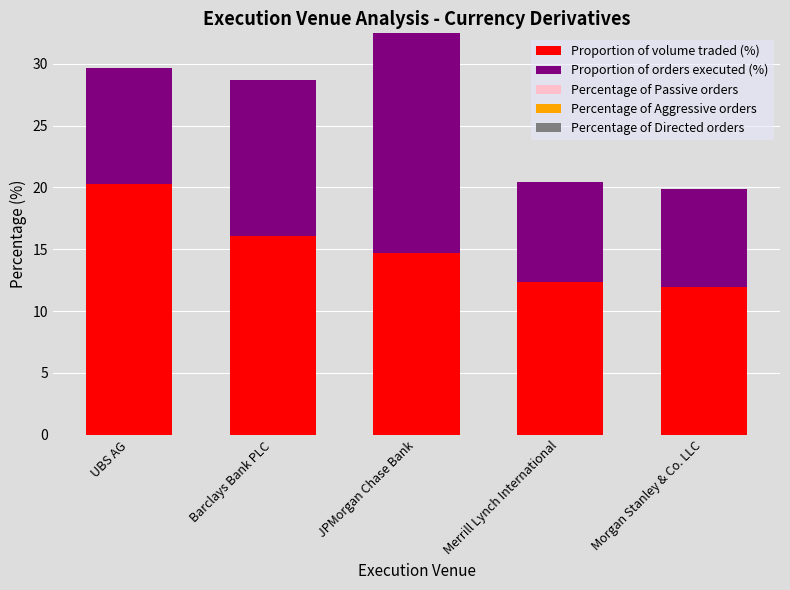

What is the difference between the Proportion of volume traded (%) values at Morgan Stanley & Co. LLC and UBS AG?

8.3